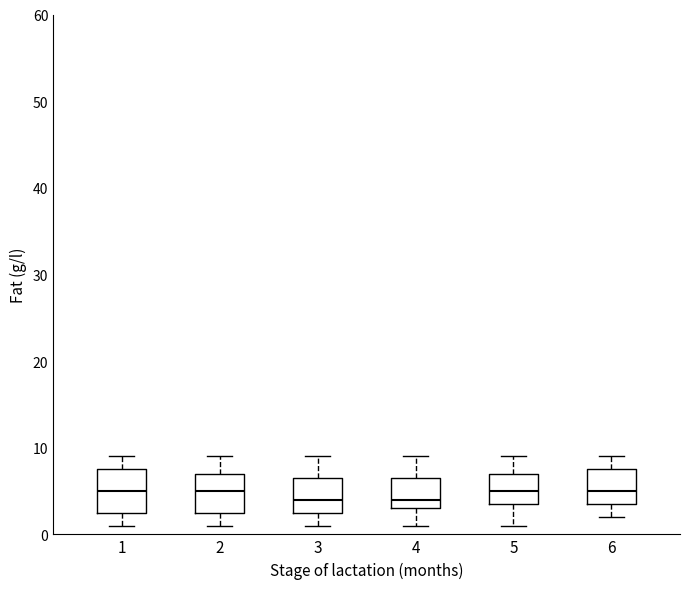

Reading left to right, read every box against the y-axis: the position of its median line, the range the box covers, and the ends of its whiskers. The values are not printed on the chart, so give them approximately, as read against the axis.

1: median 5, box 3 to 8, whiskers 1 to 9
2: median 5, box 3 to 7, whiskers 1 to 9
3: median 4, box 3 to 7, whiskers 1 to 9
4: median 4, box 3 to 7, whiskers 1 to 9
5: median 5, box 4 to 7, whiskers 1 to 9
6: median 5, box 4 to 8, whiskers 2 to 9